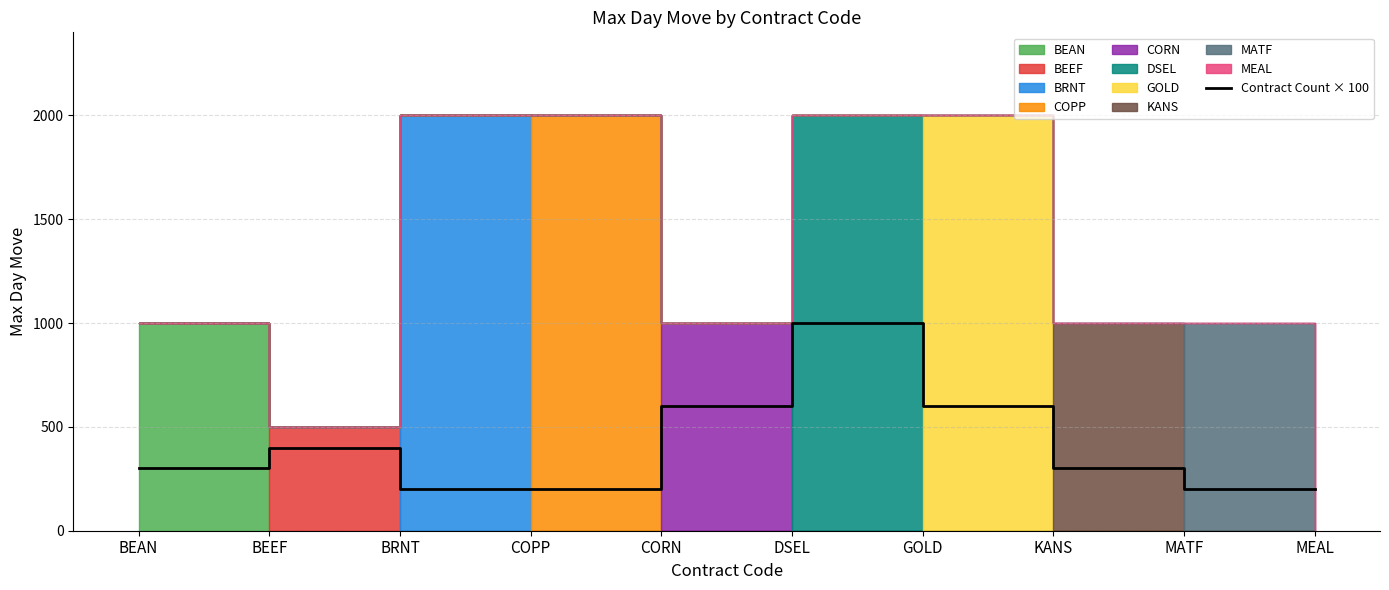

Where does the data first go above 300?

BEEF